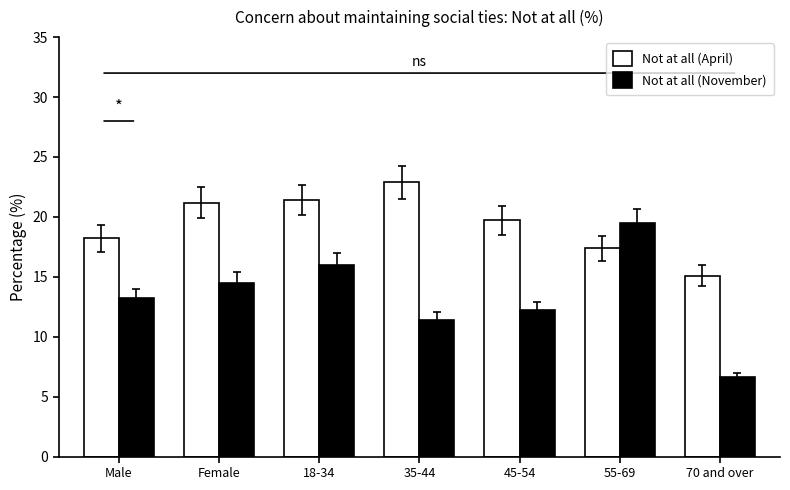

Reading left to right, what are all the values shown in this chart?

Not at all (April): Male=18.2	Female=21.2	18-34=21.4	35-44=22.9	45-54=19.7	55-69=17.4	70 and over=15.1
Not at all (November): Male=13.2	Female=14.5	18-34=16.0	35-44=11.4	45-54=12.2	55-69=19.5	70 and over=6.6